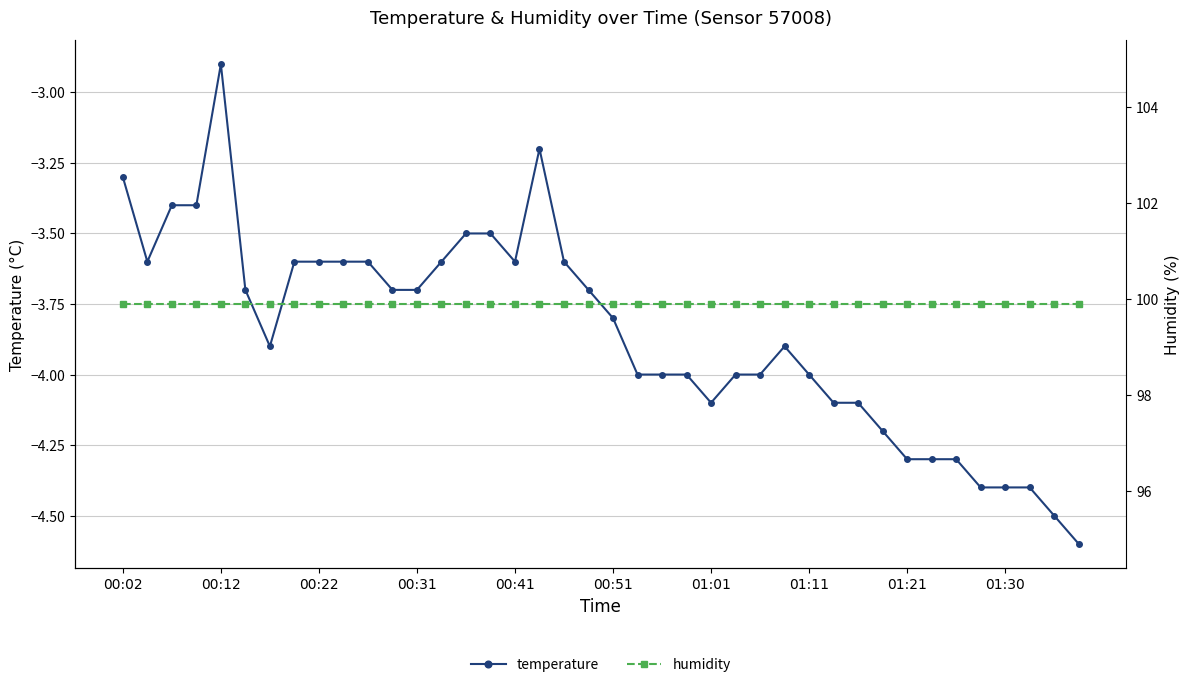

What is the average value of the humidity series?

99.9